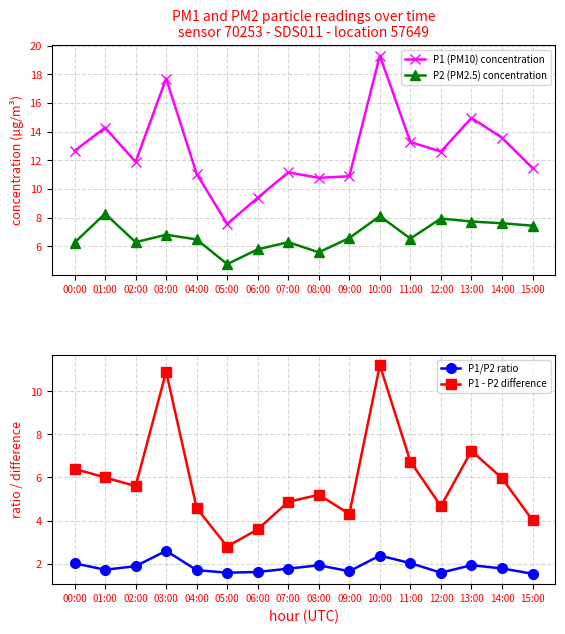

What is the sum of the P1/P2 ratio values at 15:00 and 06:00?

3.2